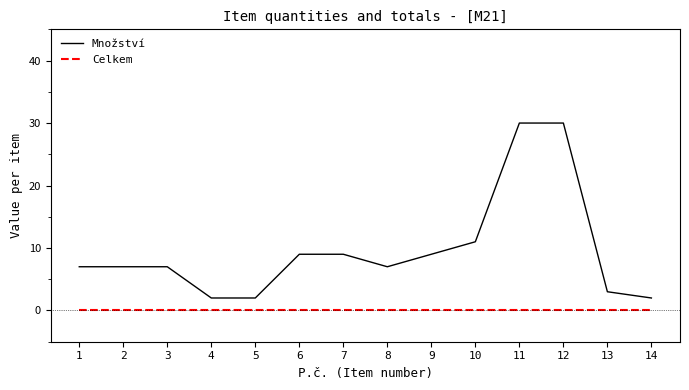

True or false: Celkem and Množství cross at least once.

False